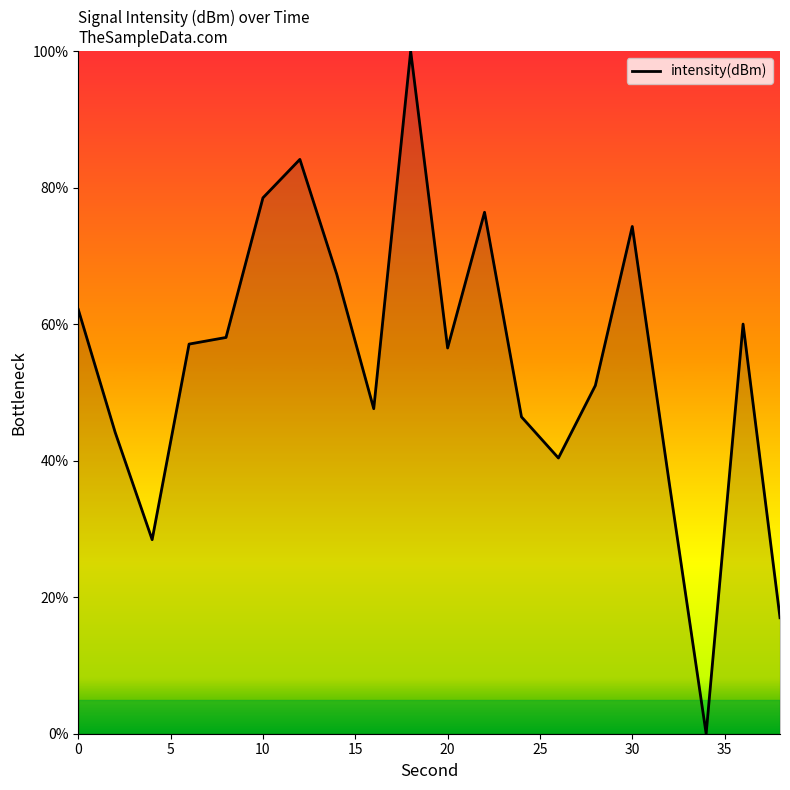

How many interior local valleys (lower than both neighbors) does the data have?

5